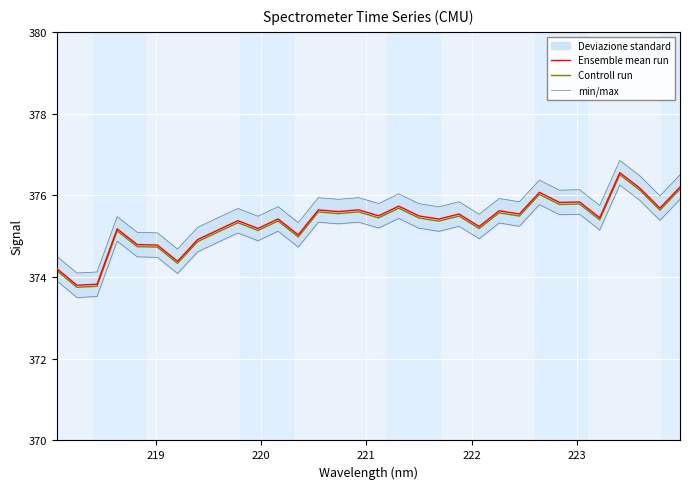

How many data points in Ensemble mean run are above 375?

25